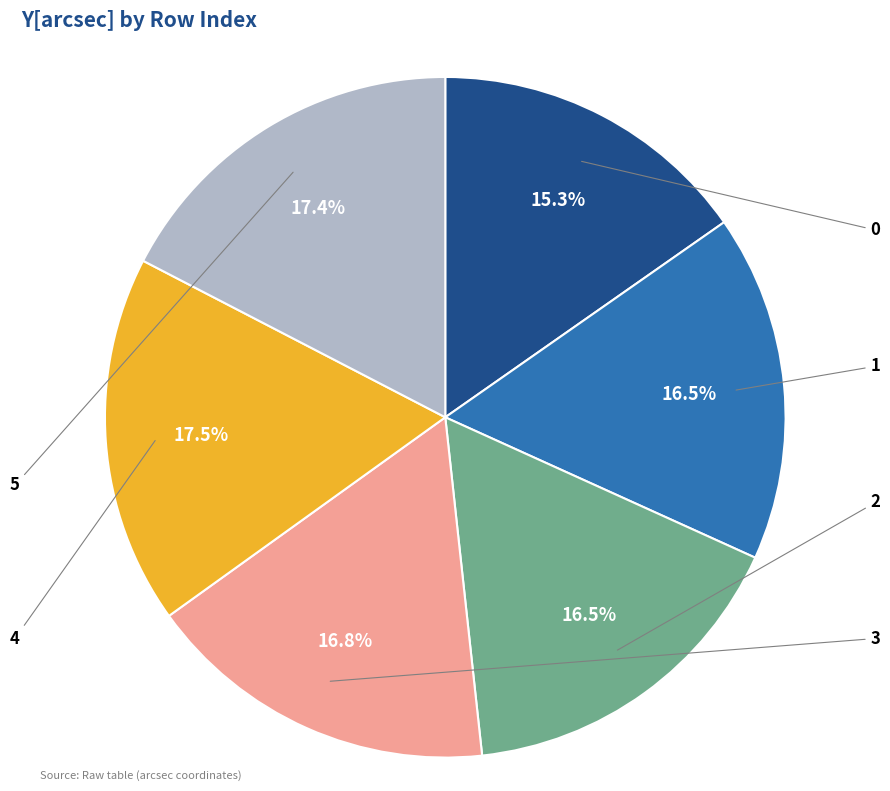

Does any single category account for the majority?

No